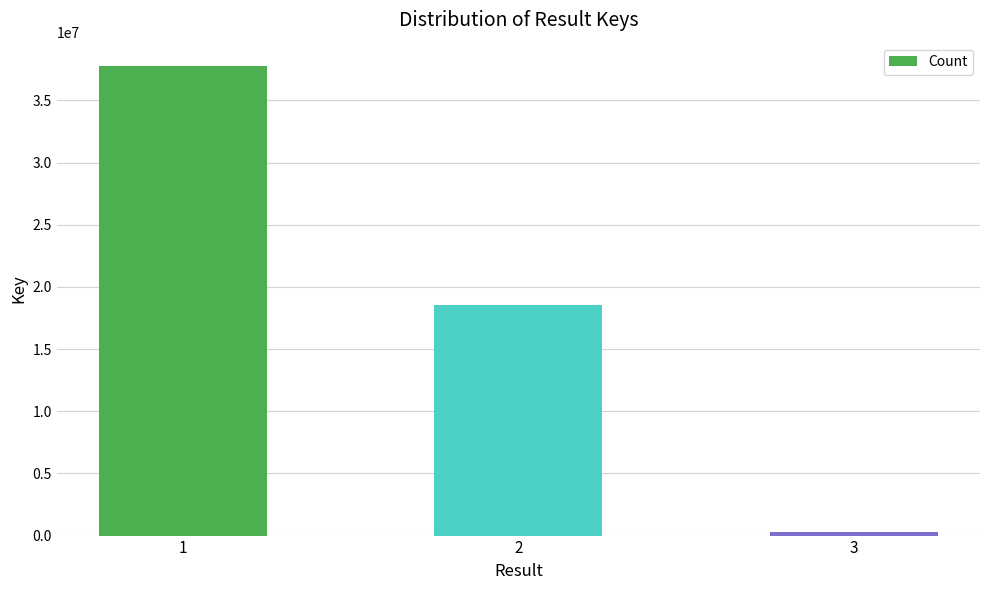

What is the difference between the maximum and minimum values?

37446986